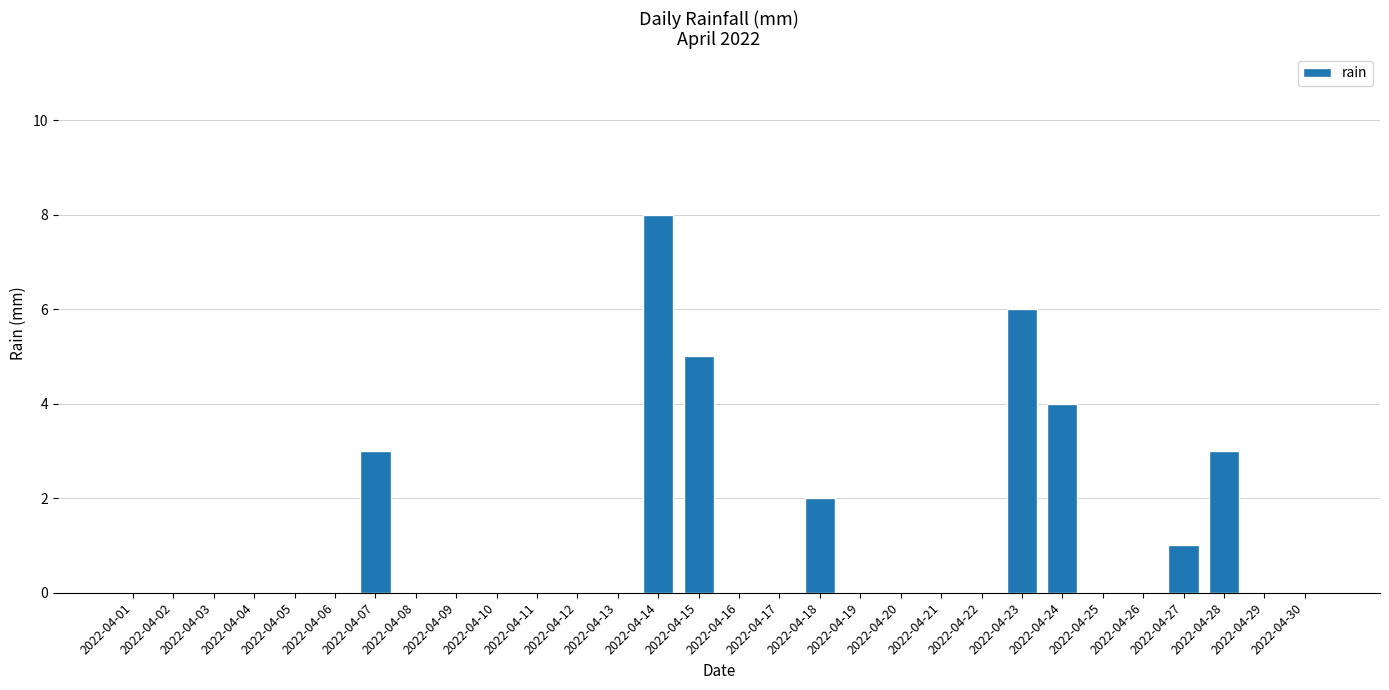

What is the sum of all values?

32